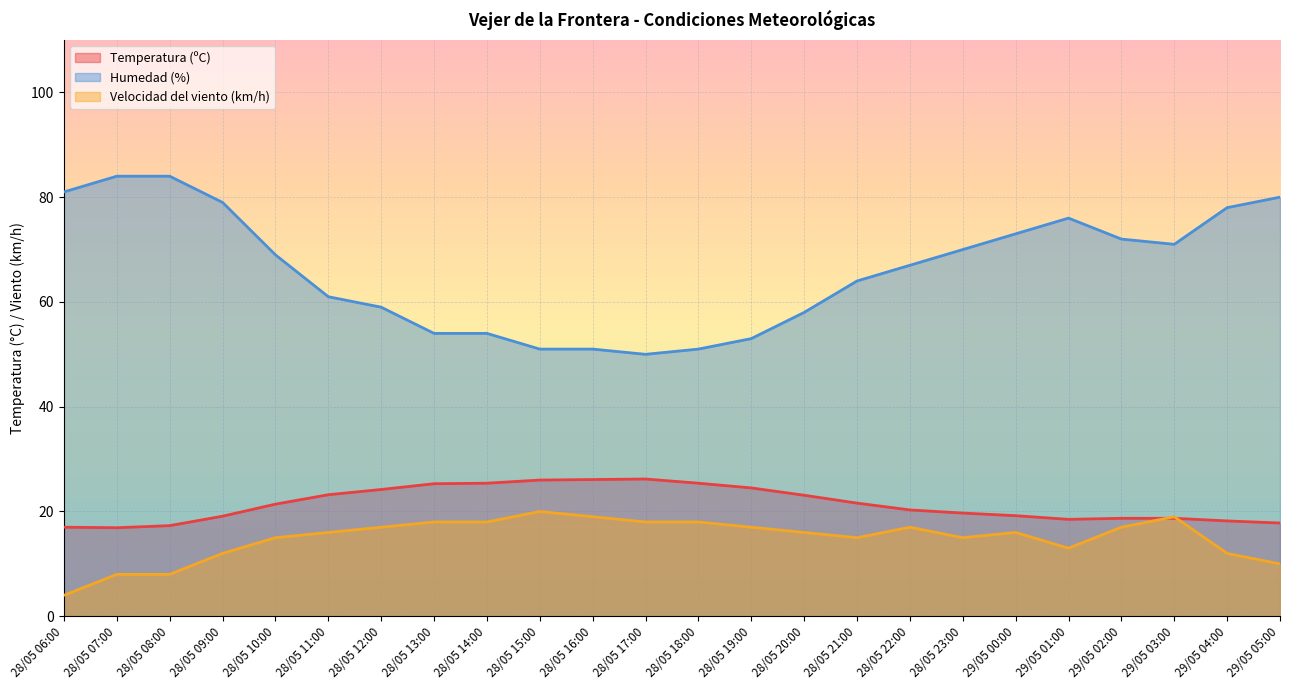

How many lines are shown in the chart?

3